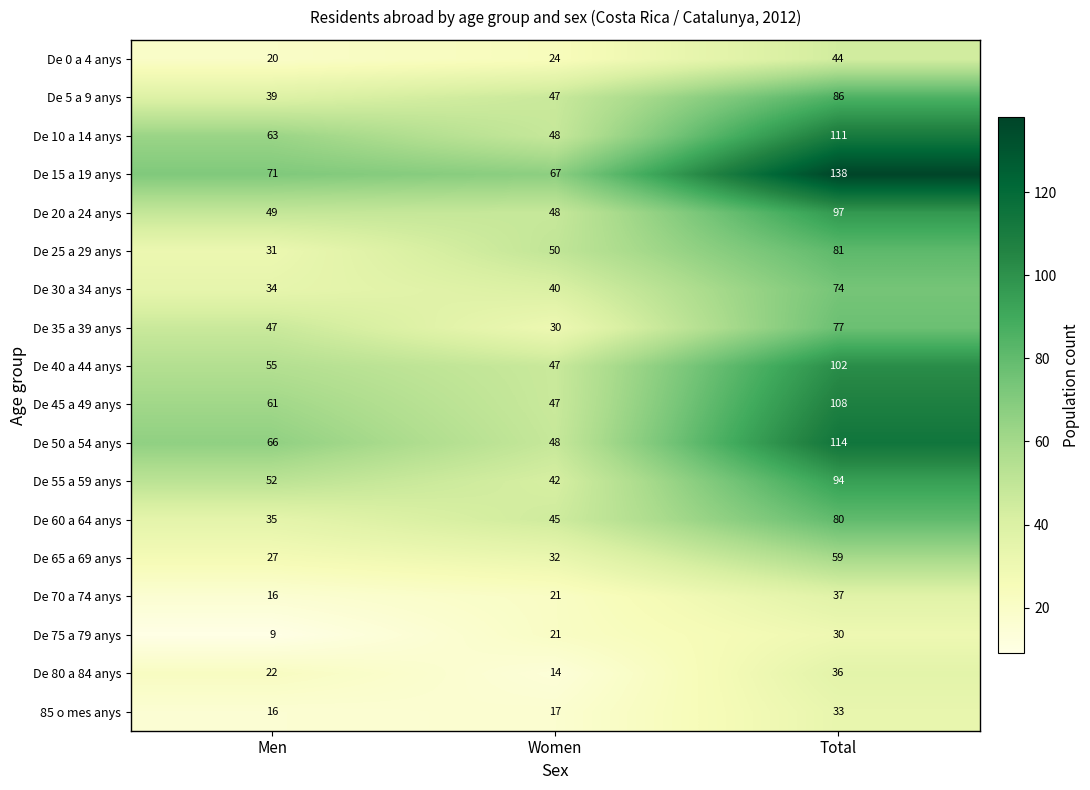

List the labels in order of De 25 a 29 anys value, smallest first.

Men, Women, Total